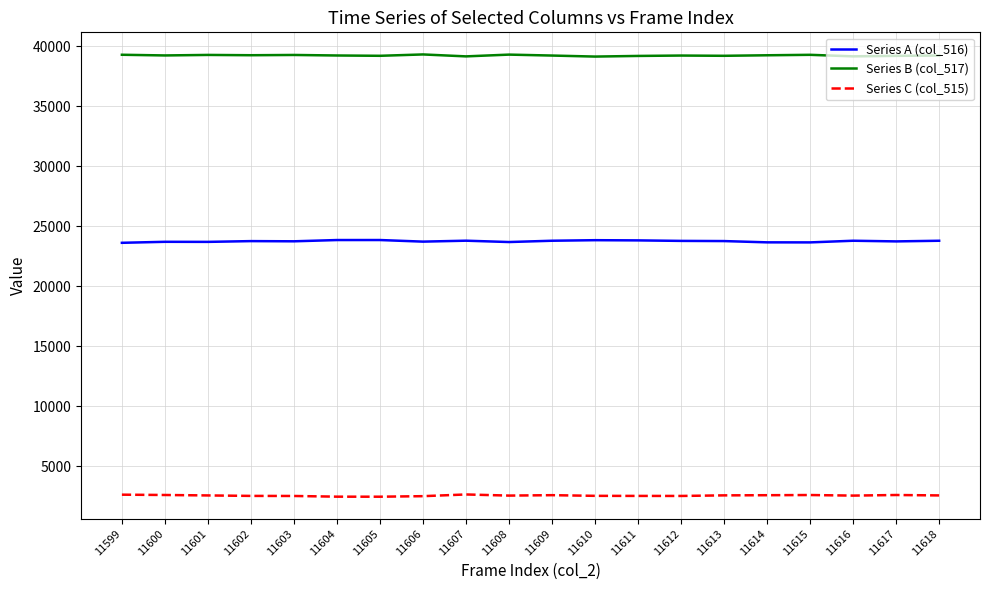

What is the difference between the maximum and minimum values in the Series A (col_516) series?

231